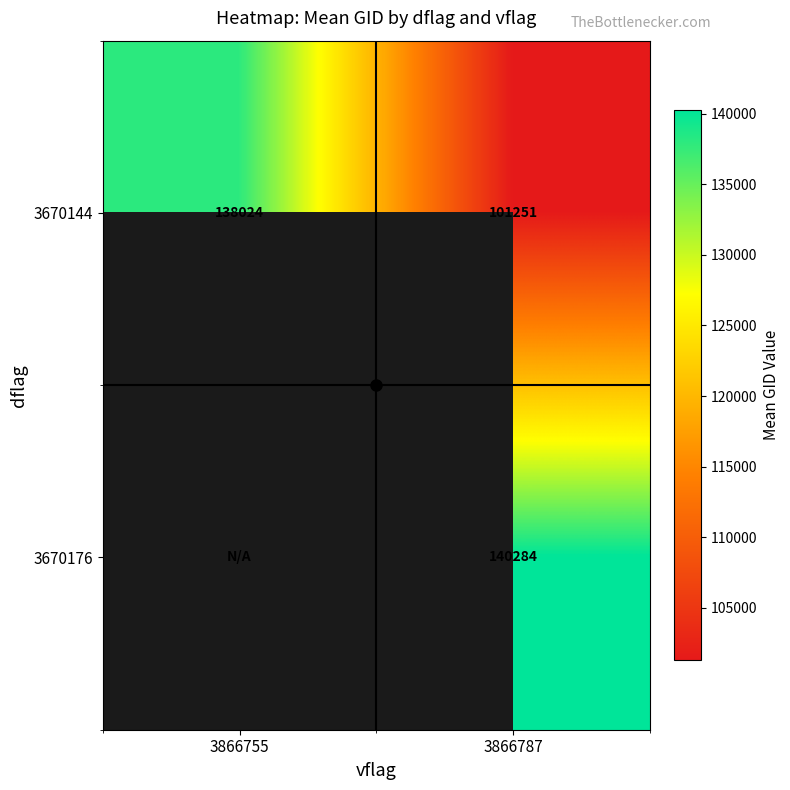

Between 3866755 and 3866787, which is larger?

3866755